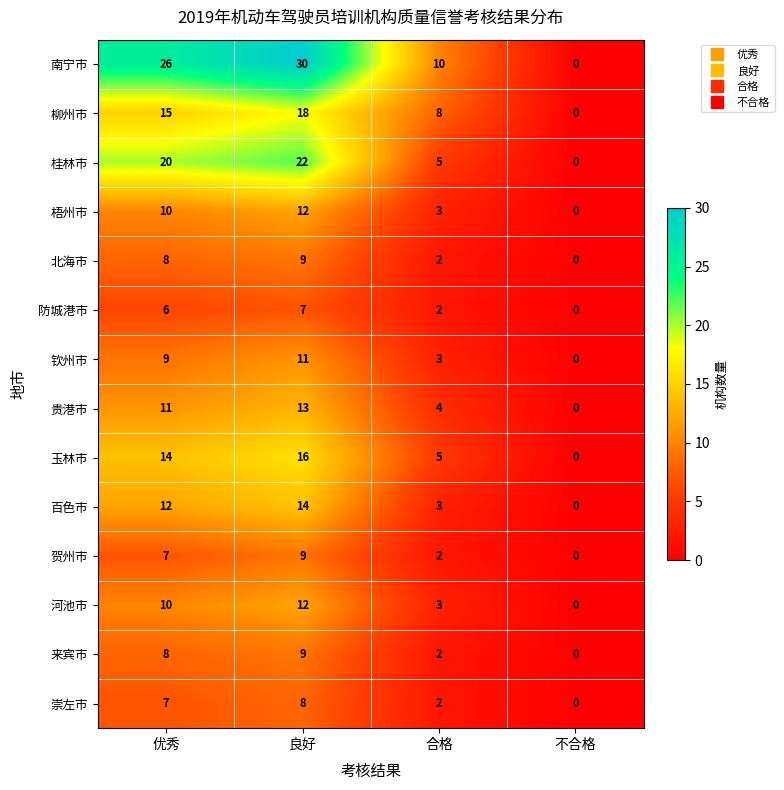

What is the sum of the 贵港市 values at 不合格 and 良好?

13